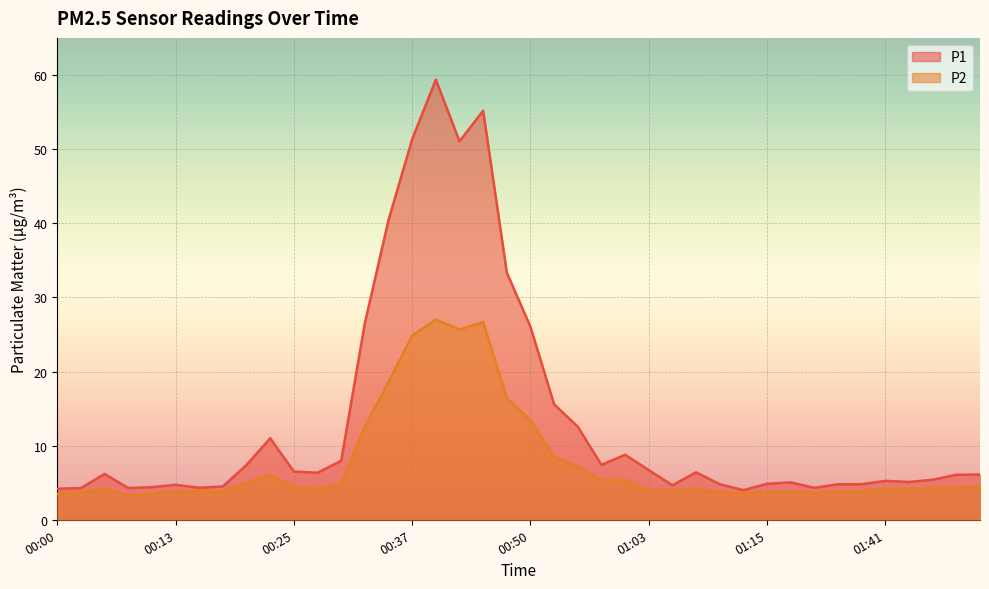

What is the sum of all P2 values?

305.5